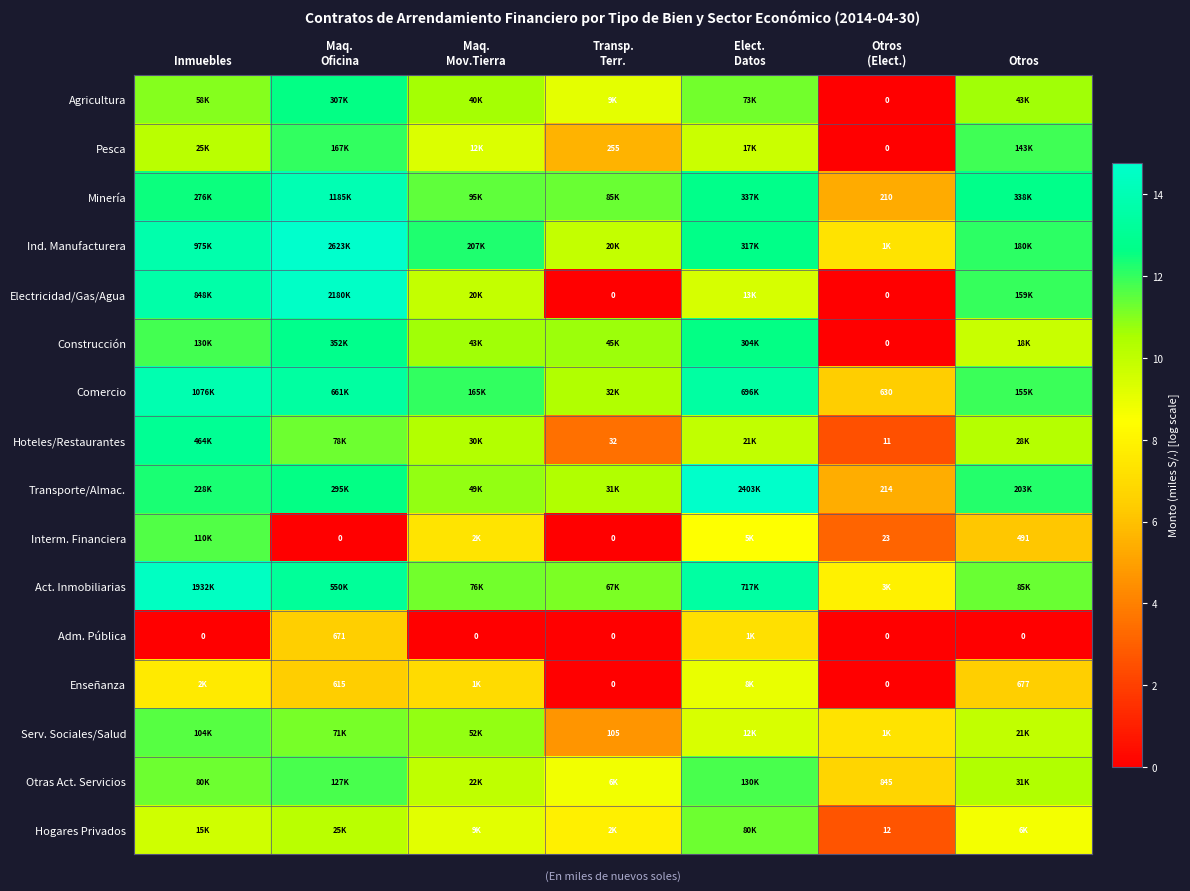

True or false: Ind. Manufacturera has a value of 9.9 at Transp. Terr..

True